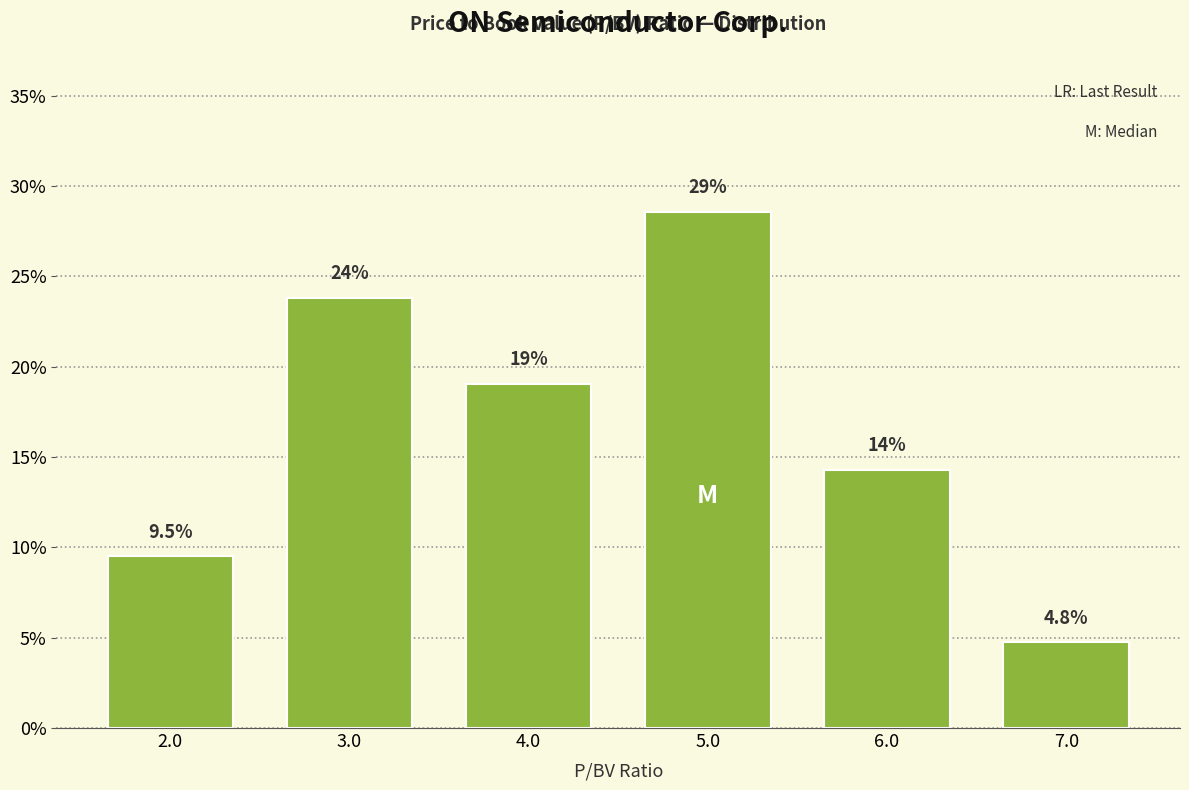

Which range on the x-axis has the tallest bar?

4.5 to 5.5